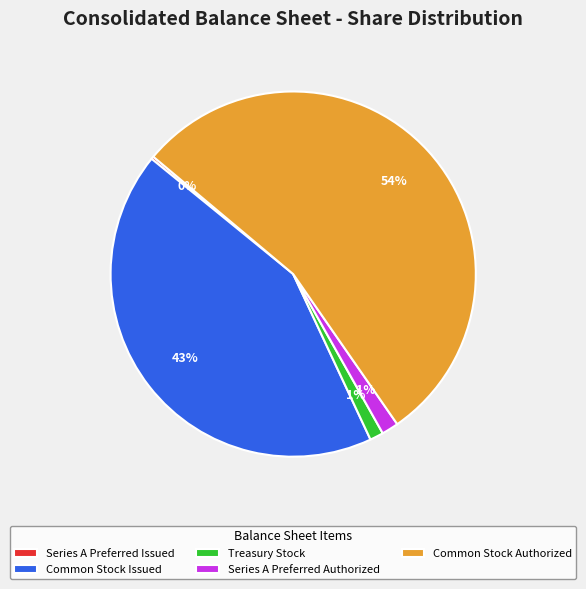

Do Common Stock Authorized and Treasury Stock together represent more than half of the pie?

Yes